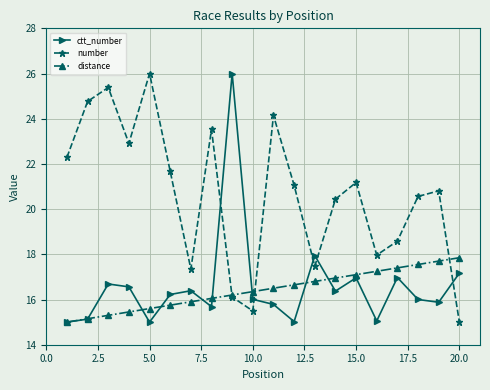

True or false: ctt_number and number cross at least once.

True